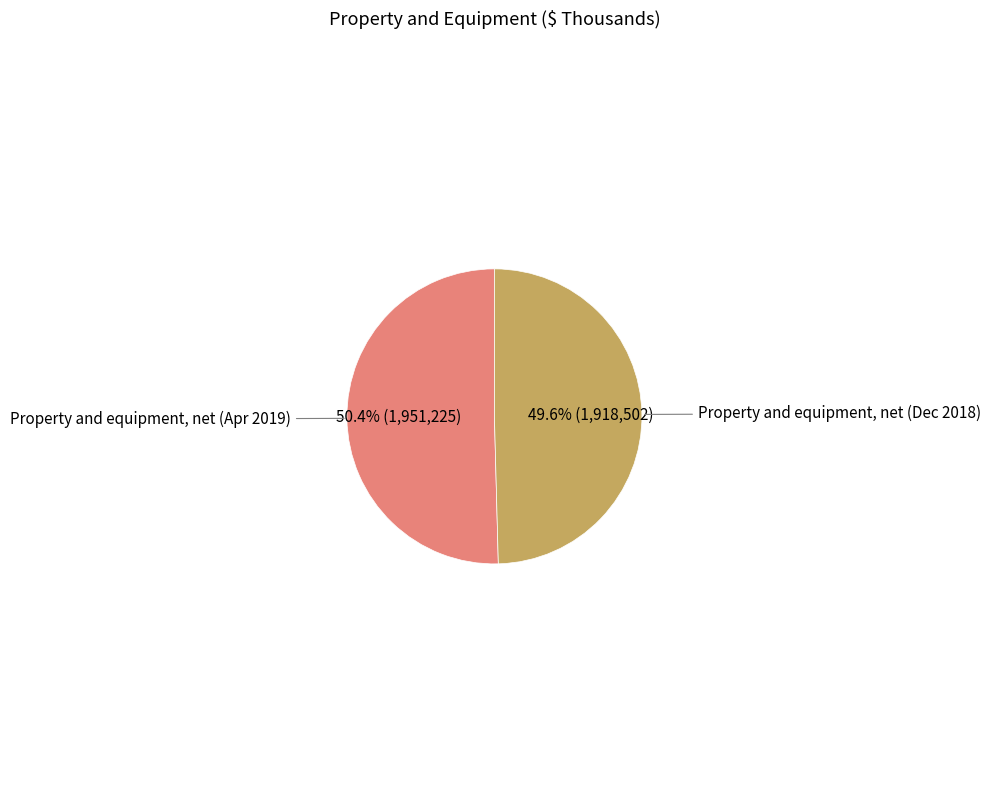

Is there a majority slice in this chart?

Yes